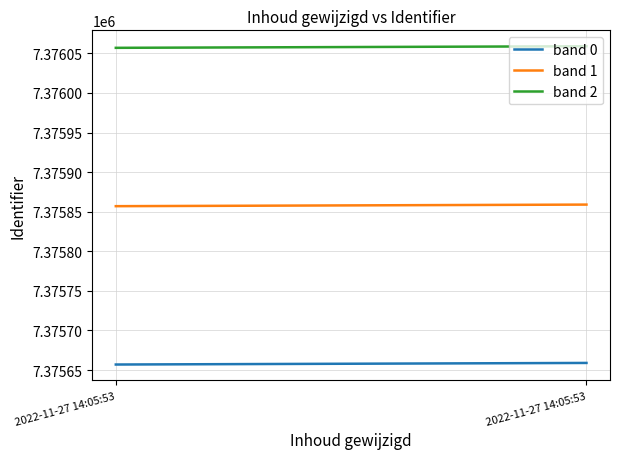

True or false: band 2 and band 0 cross at least once.

False